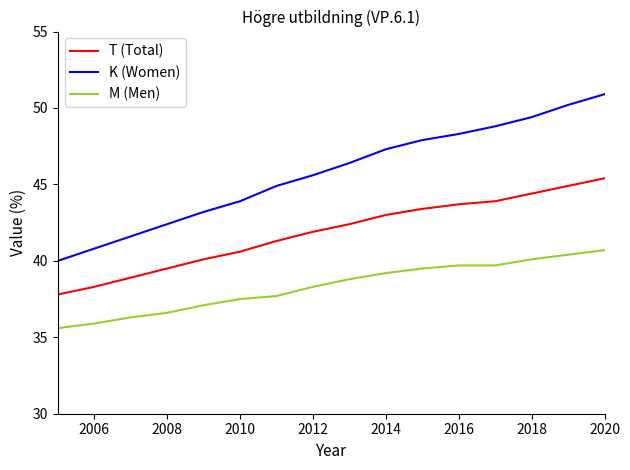

What is the minimum value for M (Men)?

35.6